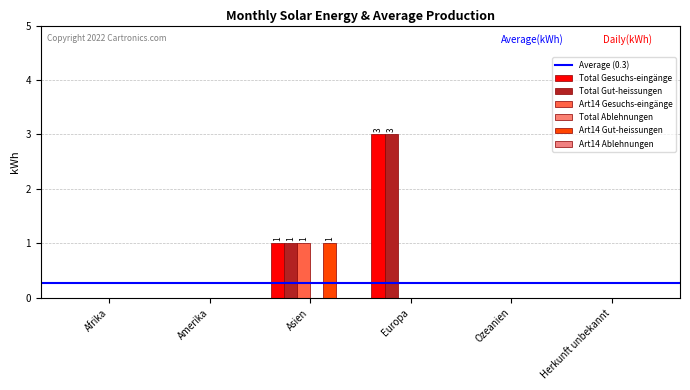

How many groups of bars are there?

6